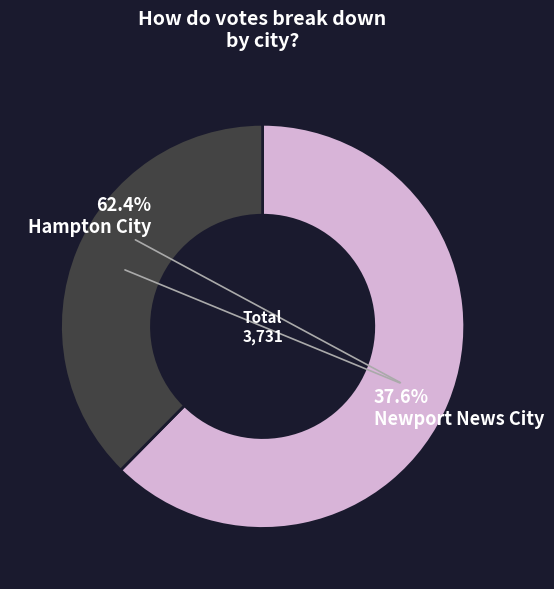

Rank the categories by value from lowest to highest.

Newport News City, Hampton City